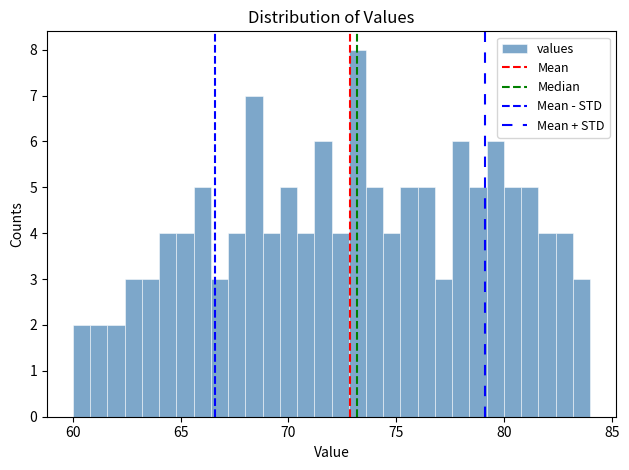

Read against the x-axis, roughly where is the centre of the tallest bar?

73.0